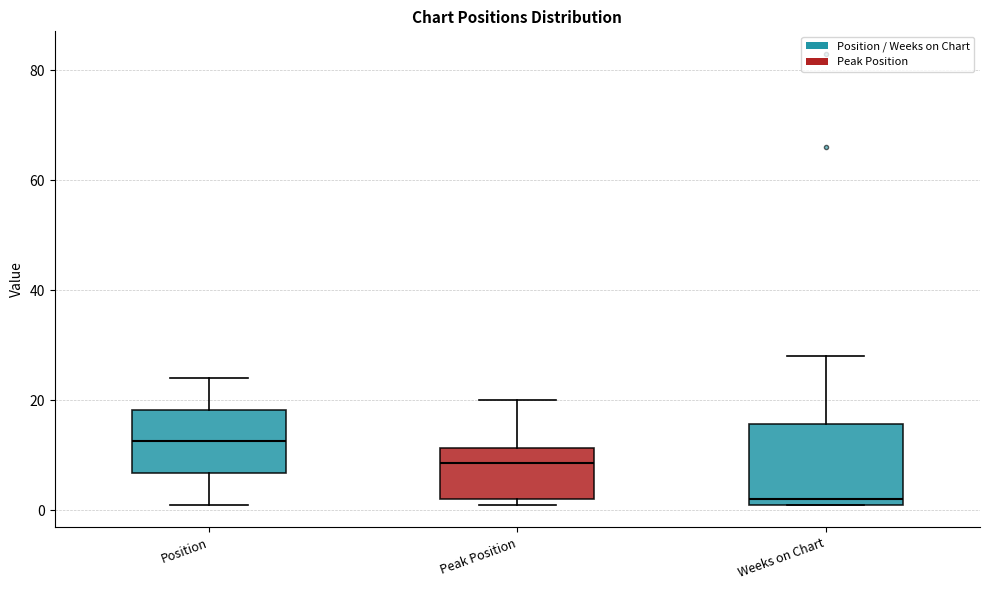

Where does the upper whisker of the box for Peak Position end on the y-axis? The values are not printed on the chart, so give them approximately, as read against the axis.

20